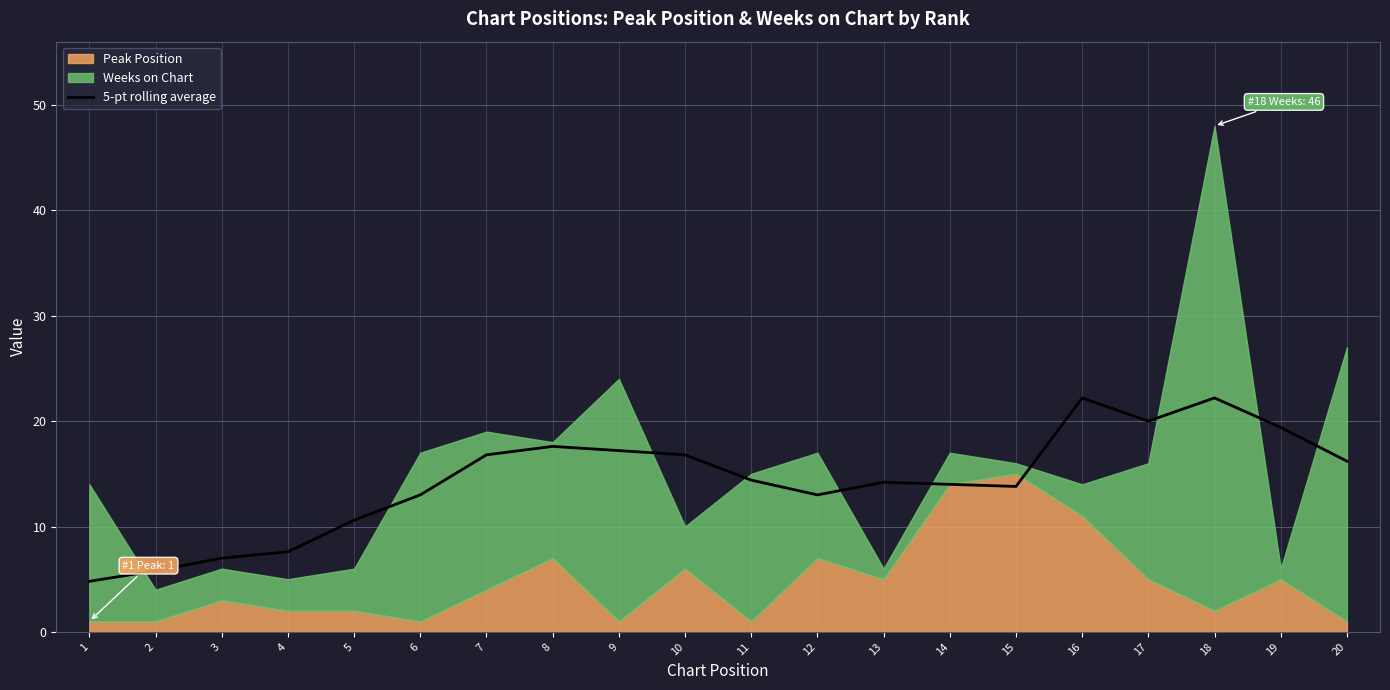

Read the value at 18.

22.2